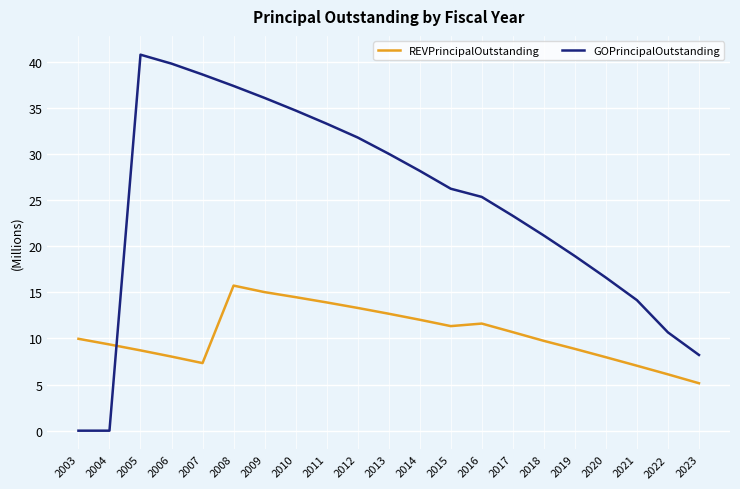

What is the approximate value of REVPrincipalOutstanding at 2009?

15.0